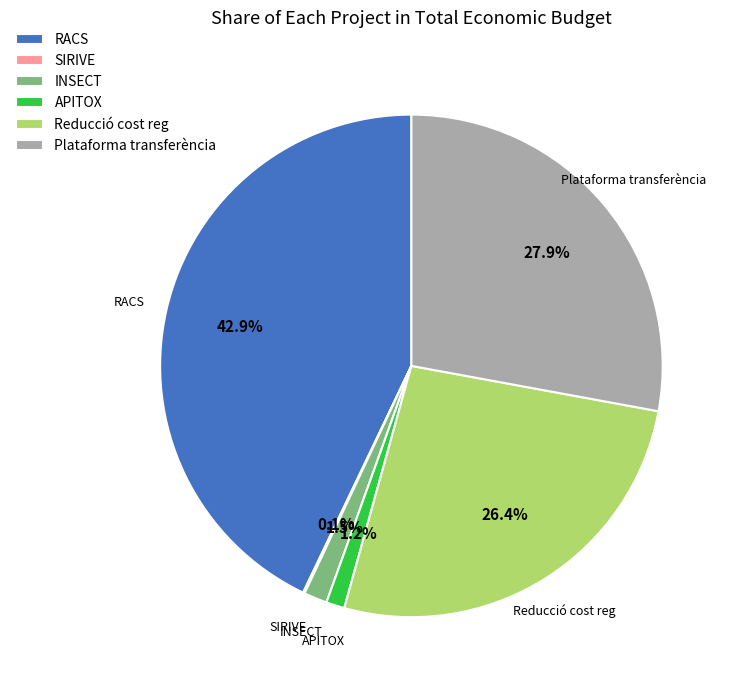

Which has a higher value, APITOX or Plataforma transferència?

Plataforma transferència